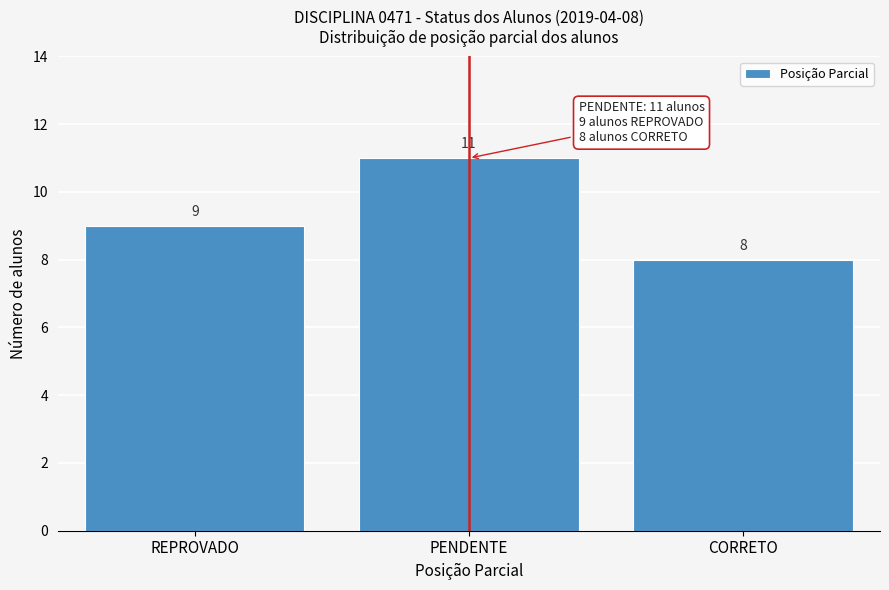

Reading left to right, list all the values displayed in this chart.

9	11	8